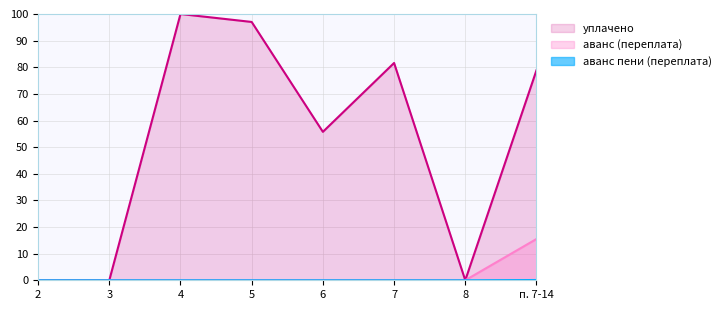

What is the difference between the уплачено values at п. 7-14 and 6?

23.1